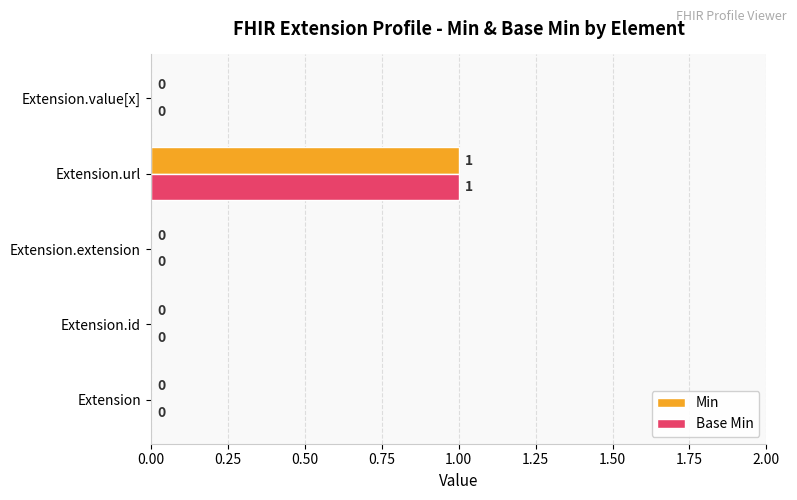

The Base Min series shows 0 at Extension.extension. True or false?

True